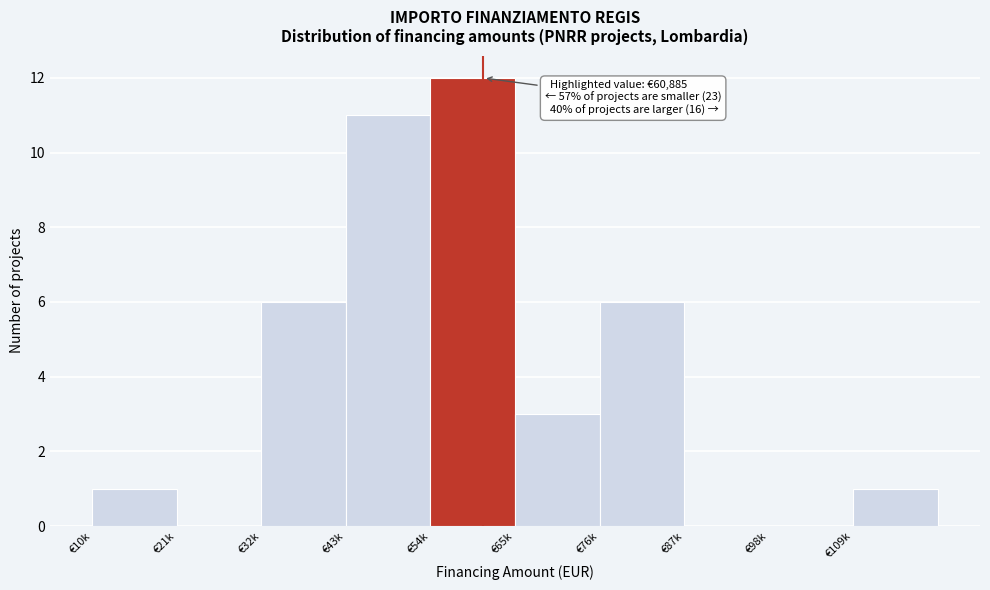

Reading right to left, what are all the values shown in this chart?

€109k=1	€98k=0	€87k=0	€76k=6	€65k=3	€54k=12	€43k=11	€32k=6	€21k=0	€10k=1